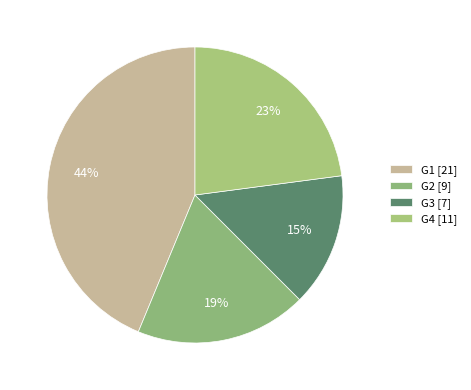

Rank the categories by value from lowest to highest.

G3, G2, G4, G1